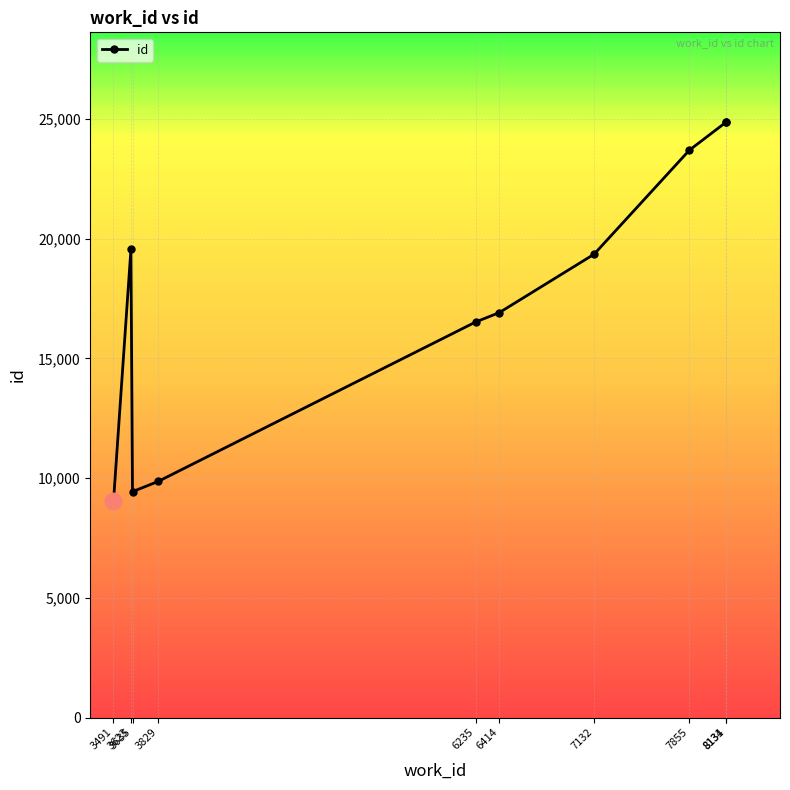

Where does the data first go above 19352?

3623